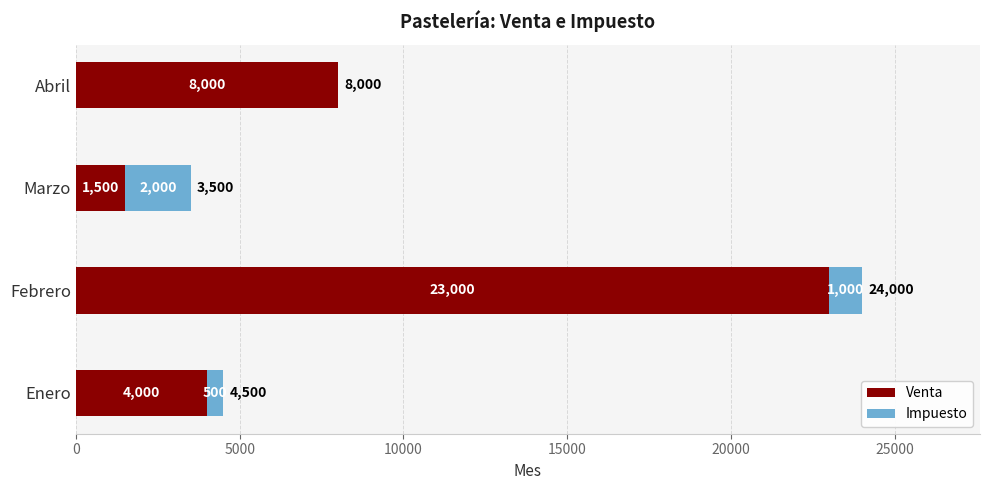

The value of Venta at Abril is 8000. True or false?

True